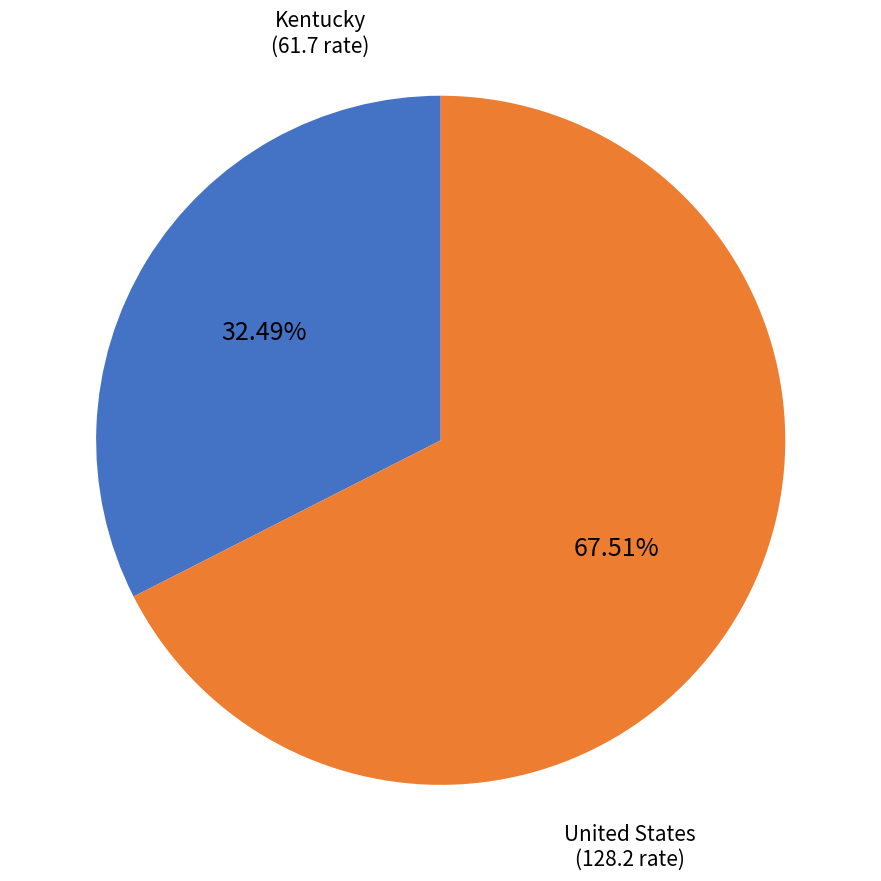

Count the number of slices in the pie.

2